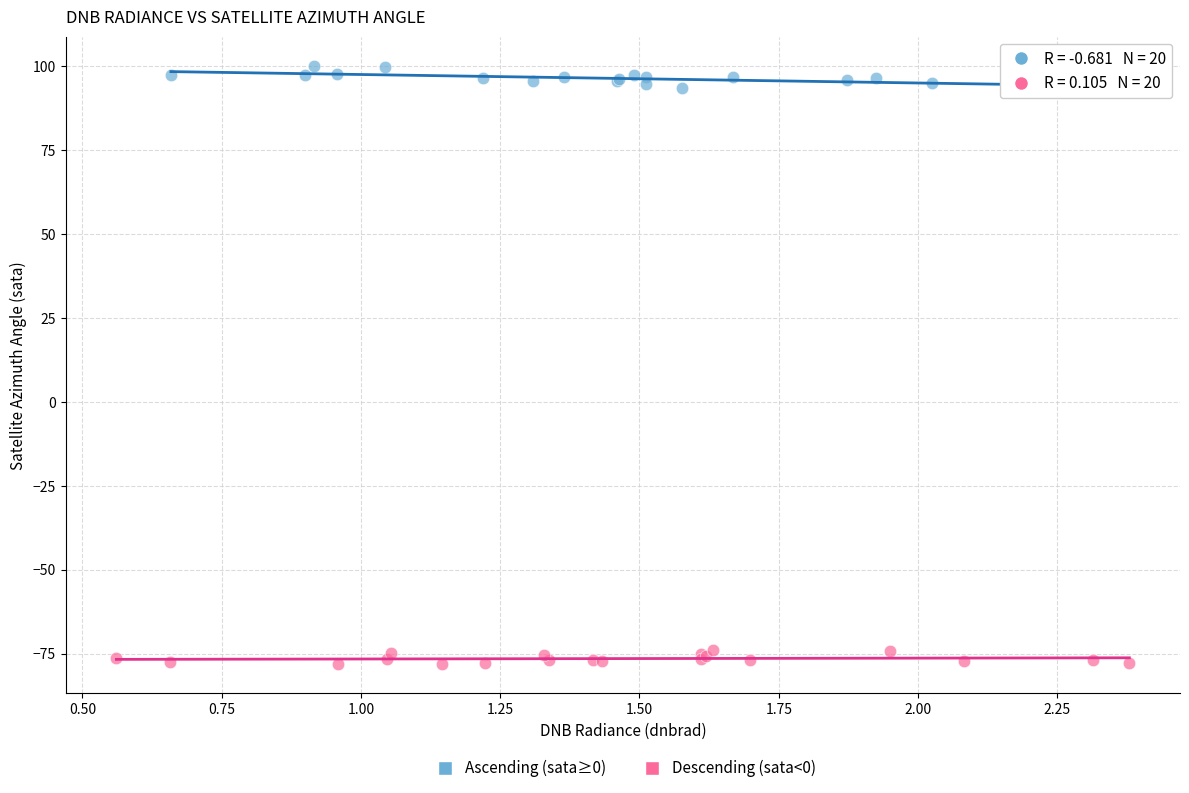

Which series reaches the minimum Y coordinate?

Descending (sata<0)